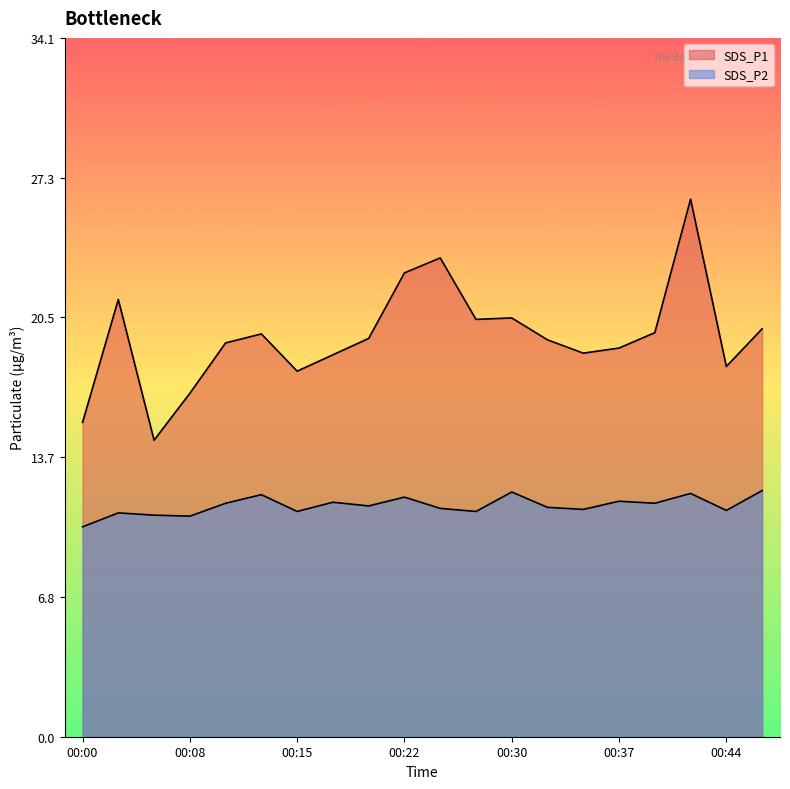

In SDS_P2, how many points are higher than both neighbors (excluding endpoints)?

7